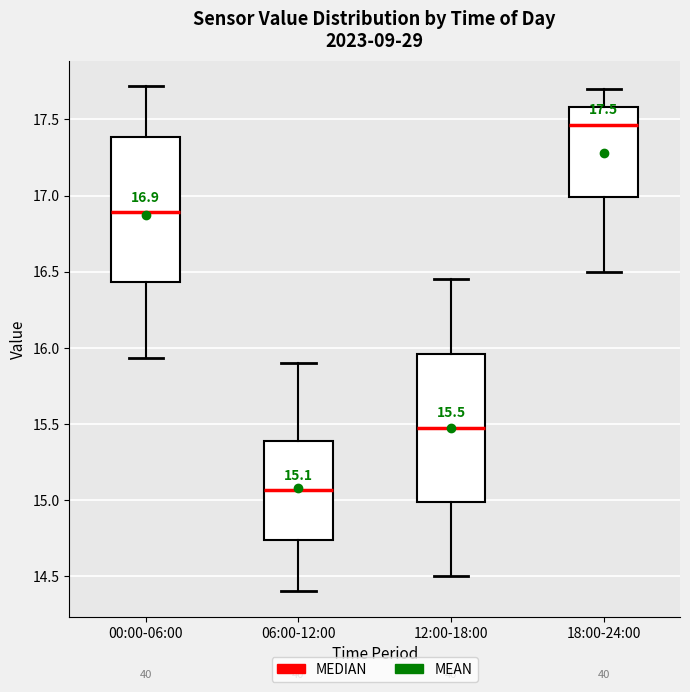

Which box's median line is the highest?

18:00-24:00